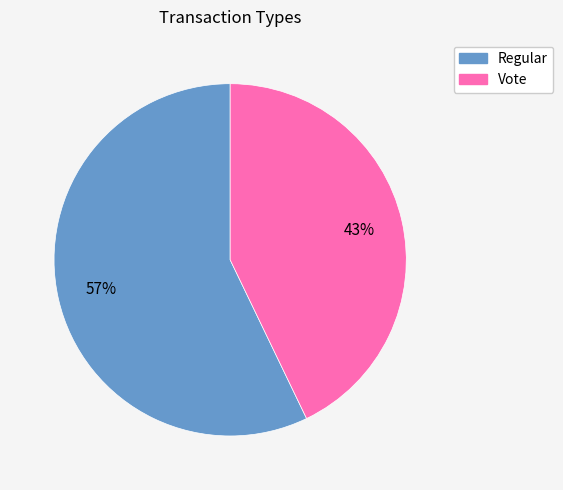

Which slice represents more than half of the pie?

Regular